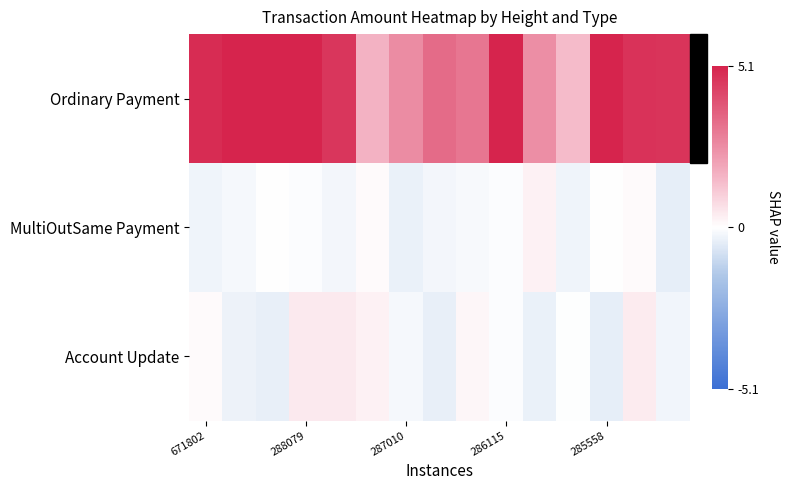

How many data points does each series have?

15